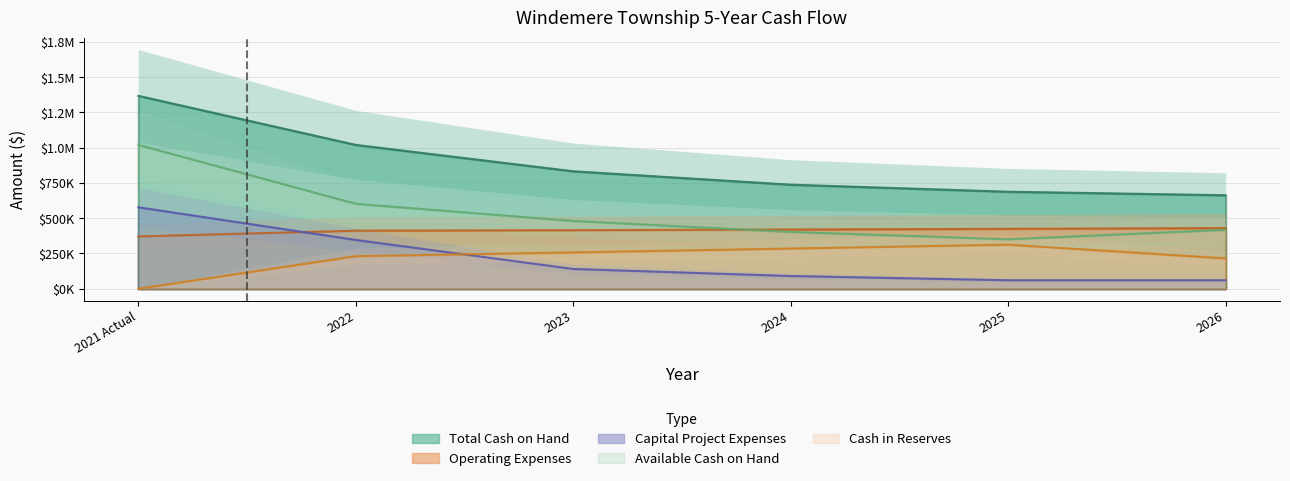

At which label does Available Cash on Hand first exceed 480500?

2021 Actual